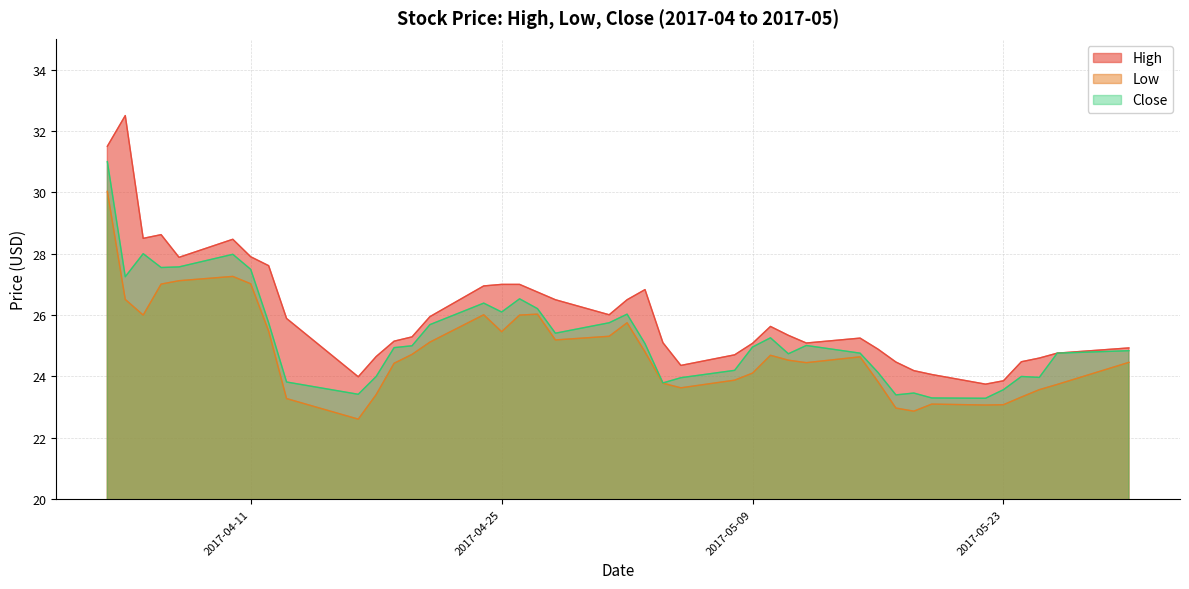

What is the total value across all series at 2017-04-11?

82.4